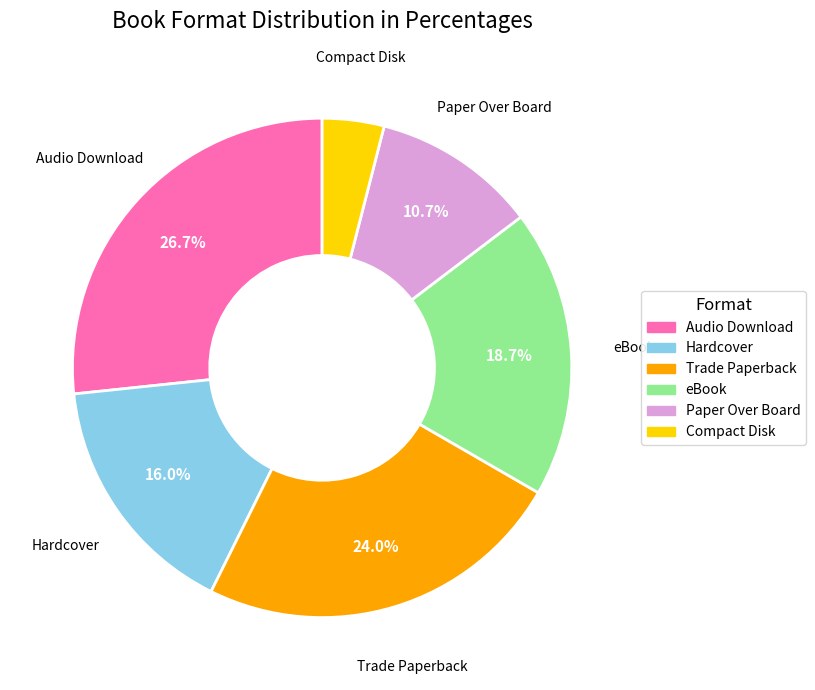

Is there a majority slice in this chart?

No